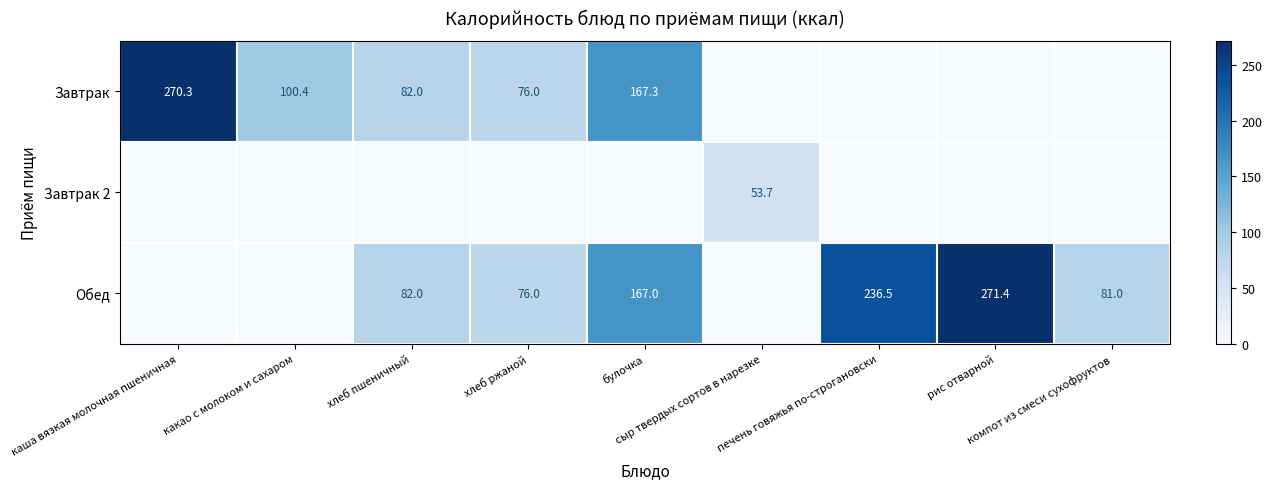

At how many categories does at least one series exceed 96?

5